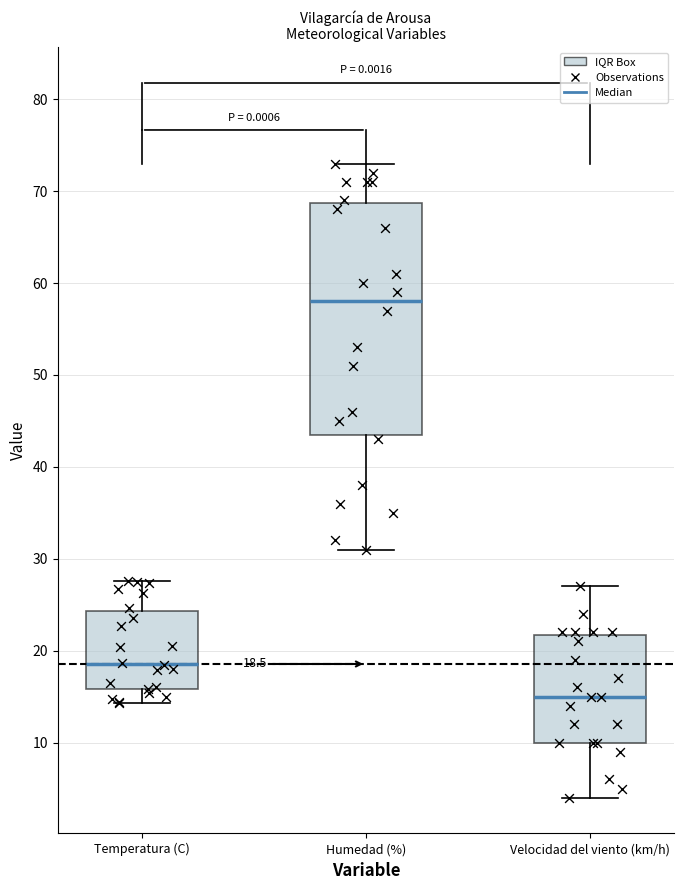

Comparing the boxes themselves (not the whiskers), which one is the tallest?

Humedad (%)